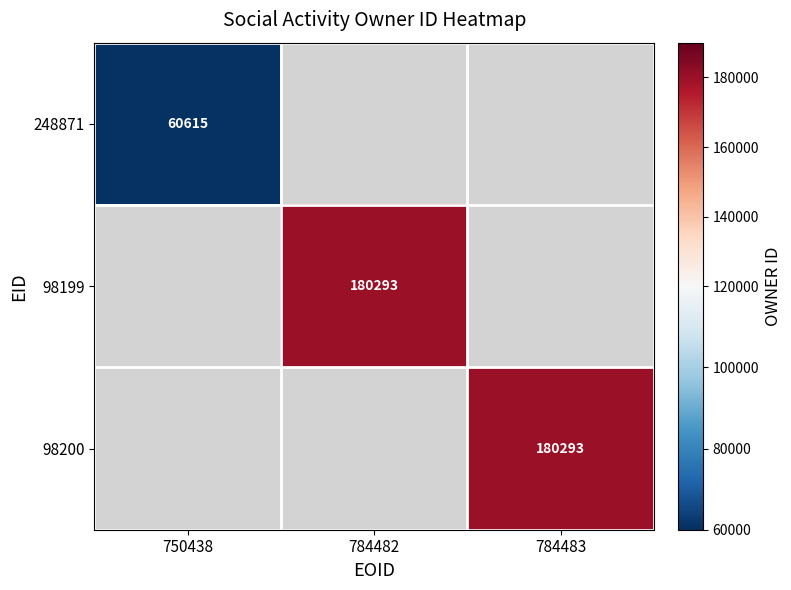

Is it true that 98199 equals 244380 at 784482?

False